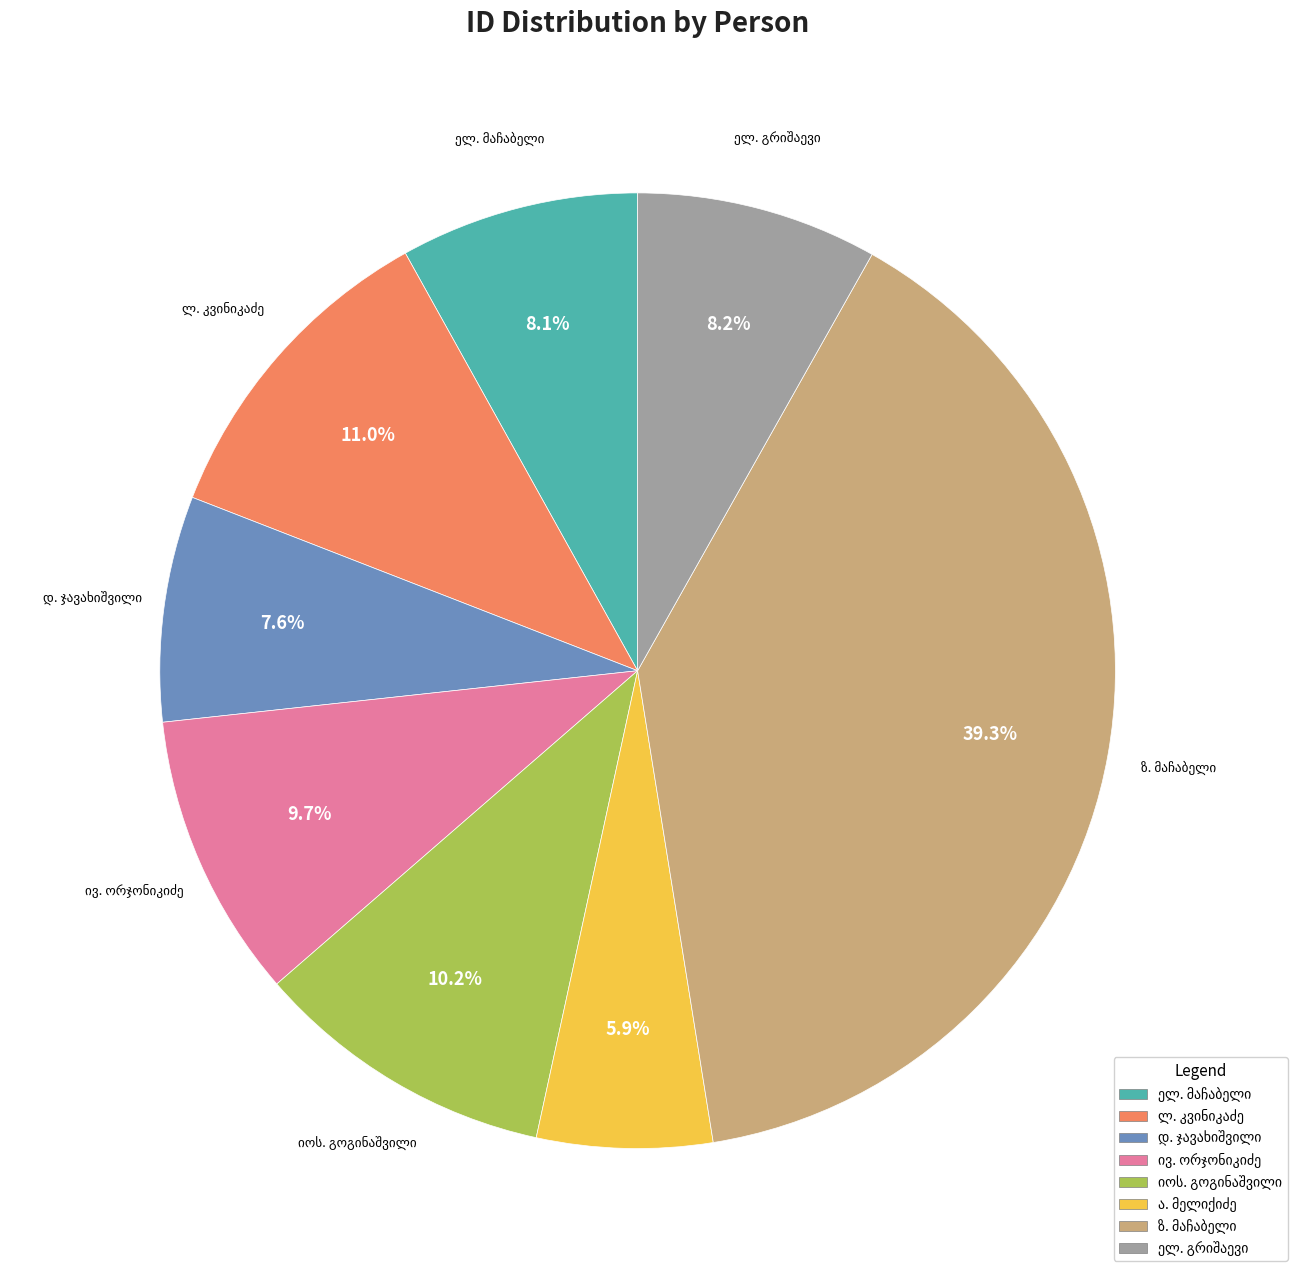

Is there a majority slice in this chart?

No